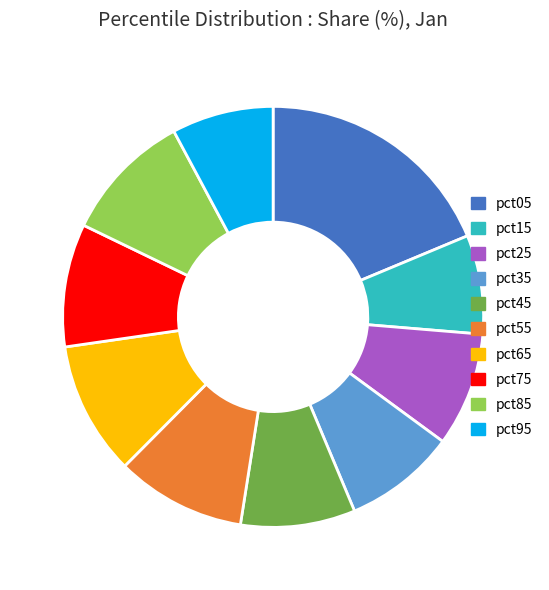

The pct75 slice represents 15% of the pie. True or false?

False